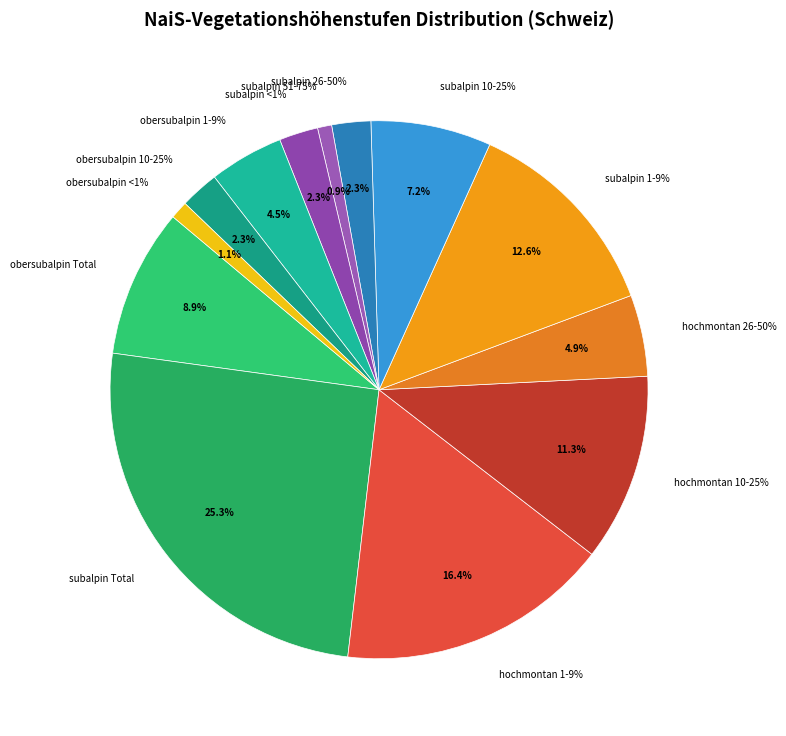

True or false: obersubalpin_1-9% accounts for 15% of the total.

False